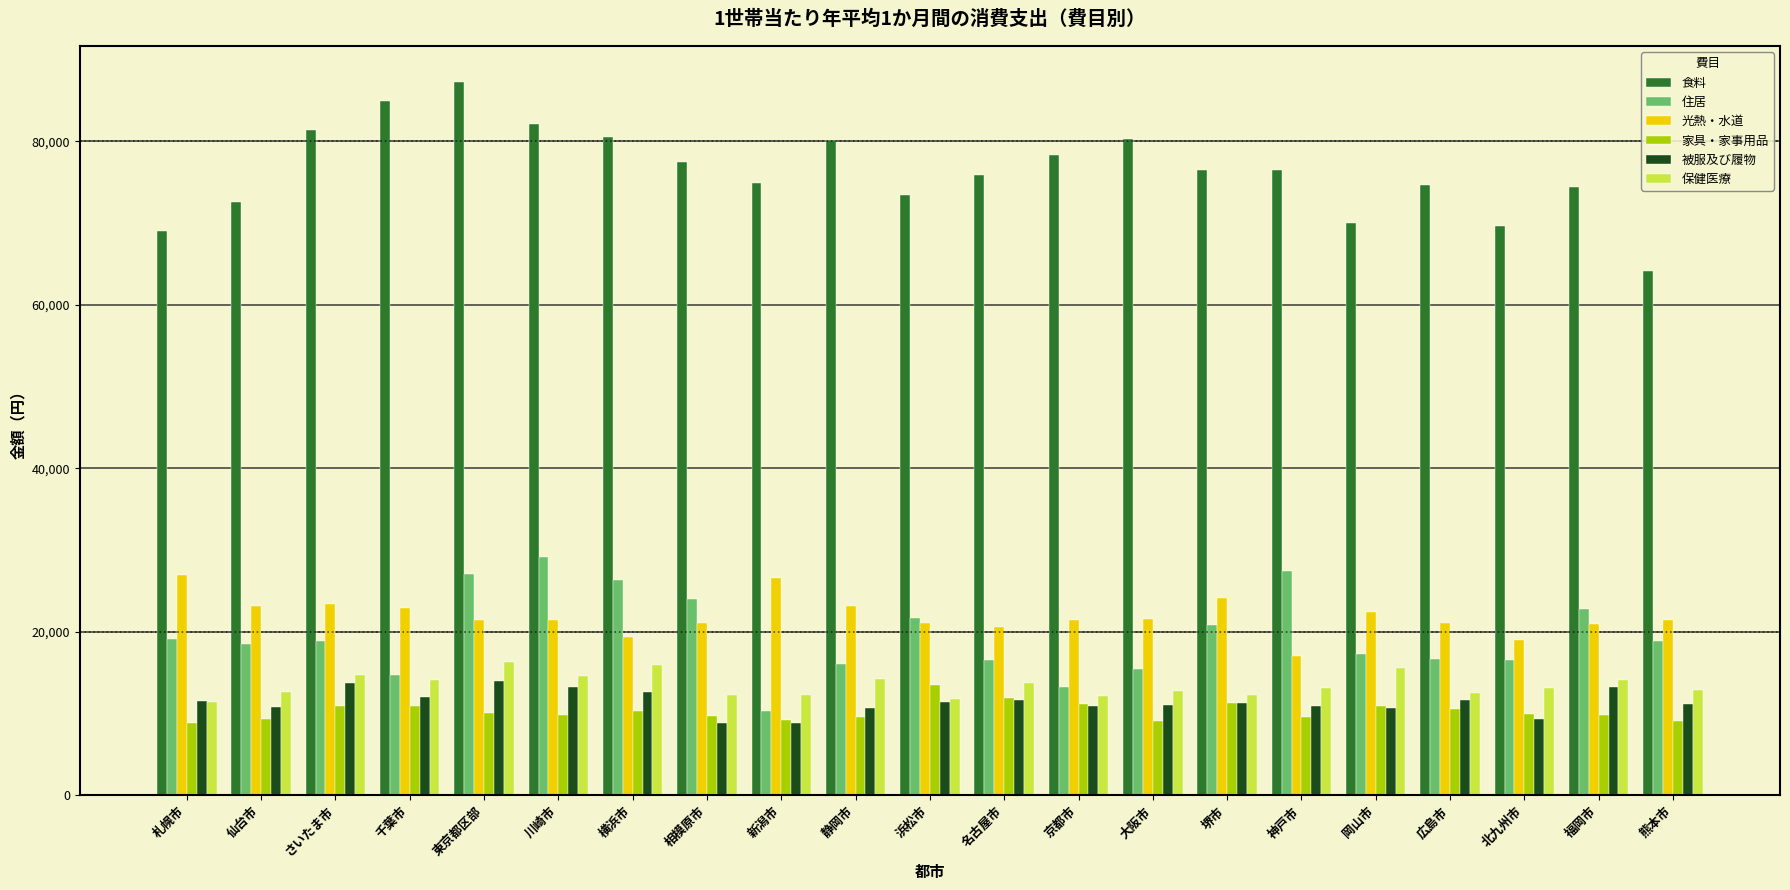

Which series has the largest total across all categories?

食料